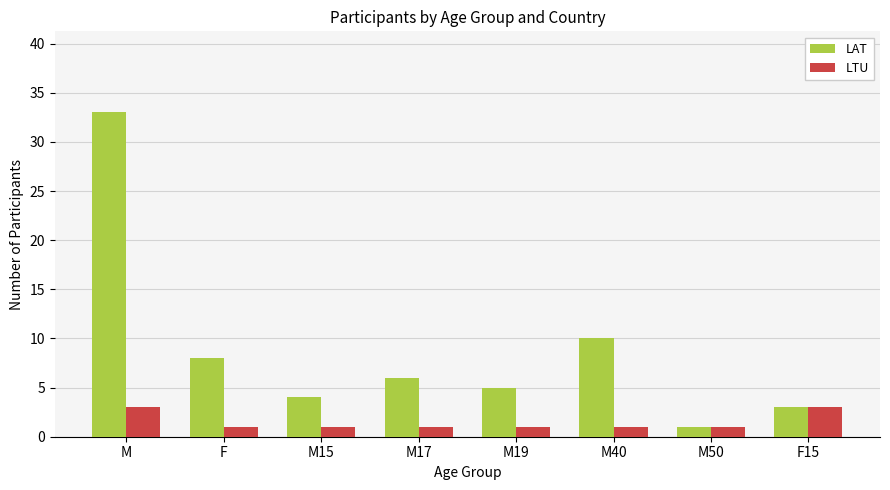

At which label does LAT reach its minimum?

M50